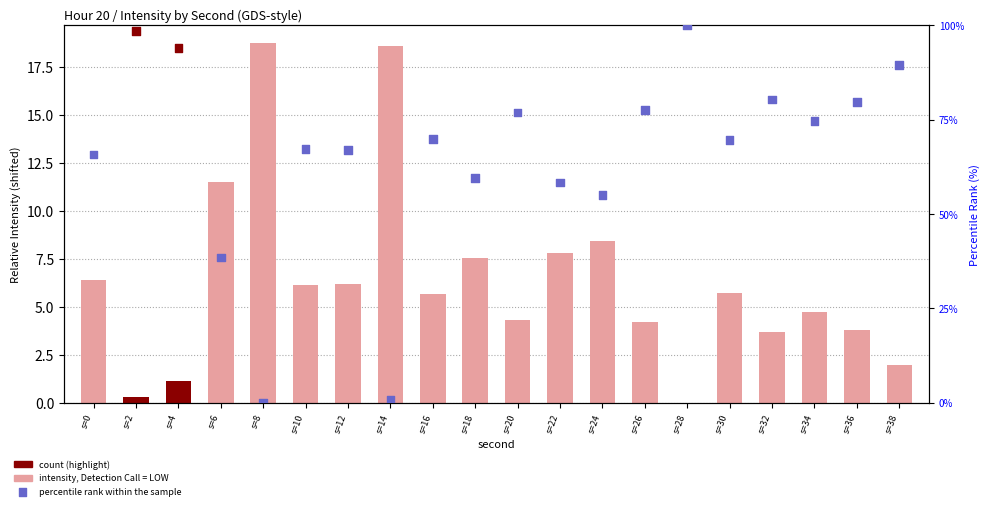

At how many categories does at least one series exceed 75?

8